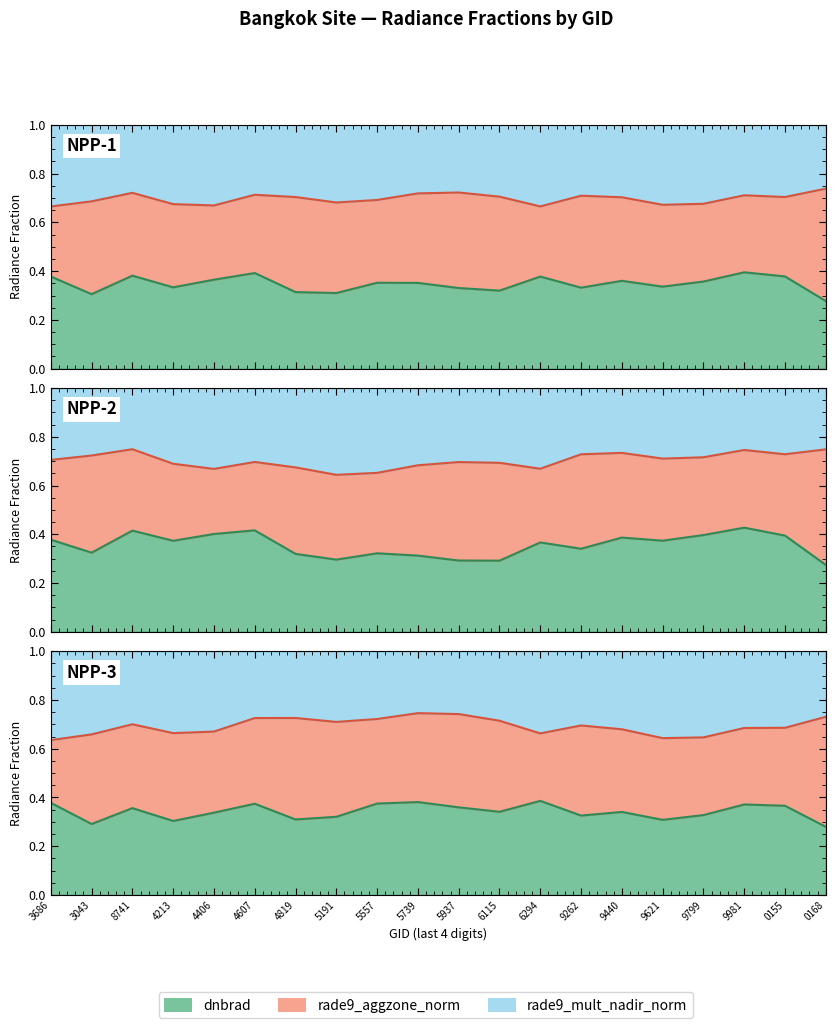

What is the average value of the f2_line_0 series?

0.7